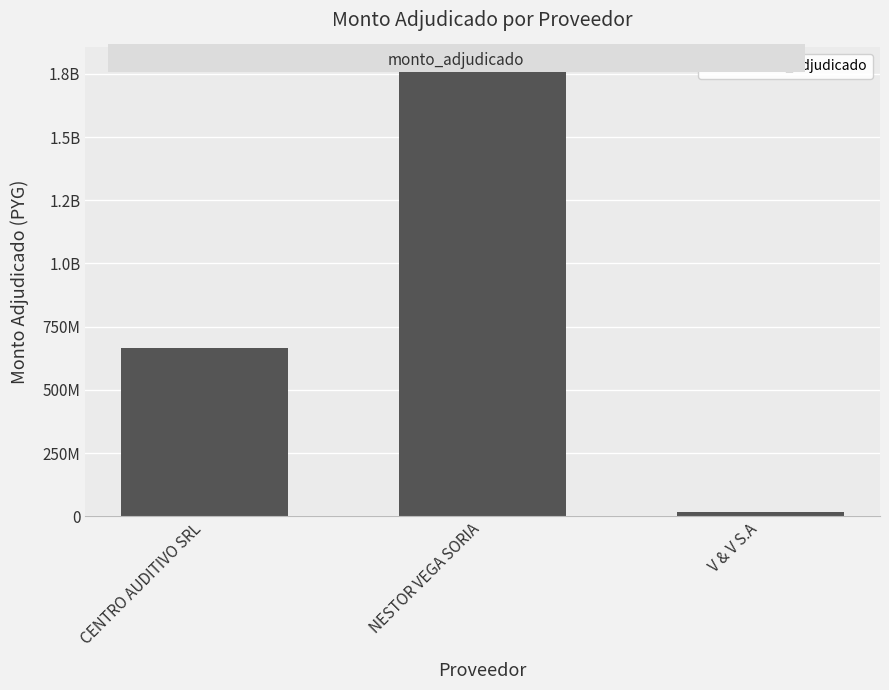

The value at V & V S.A is 8501043. True or false?

False